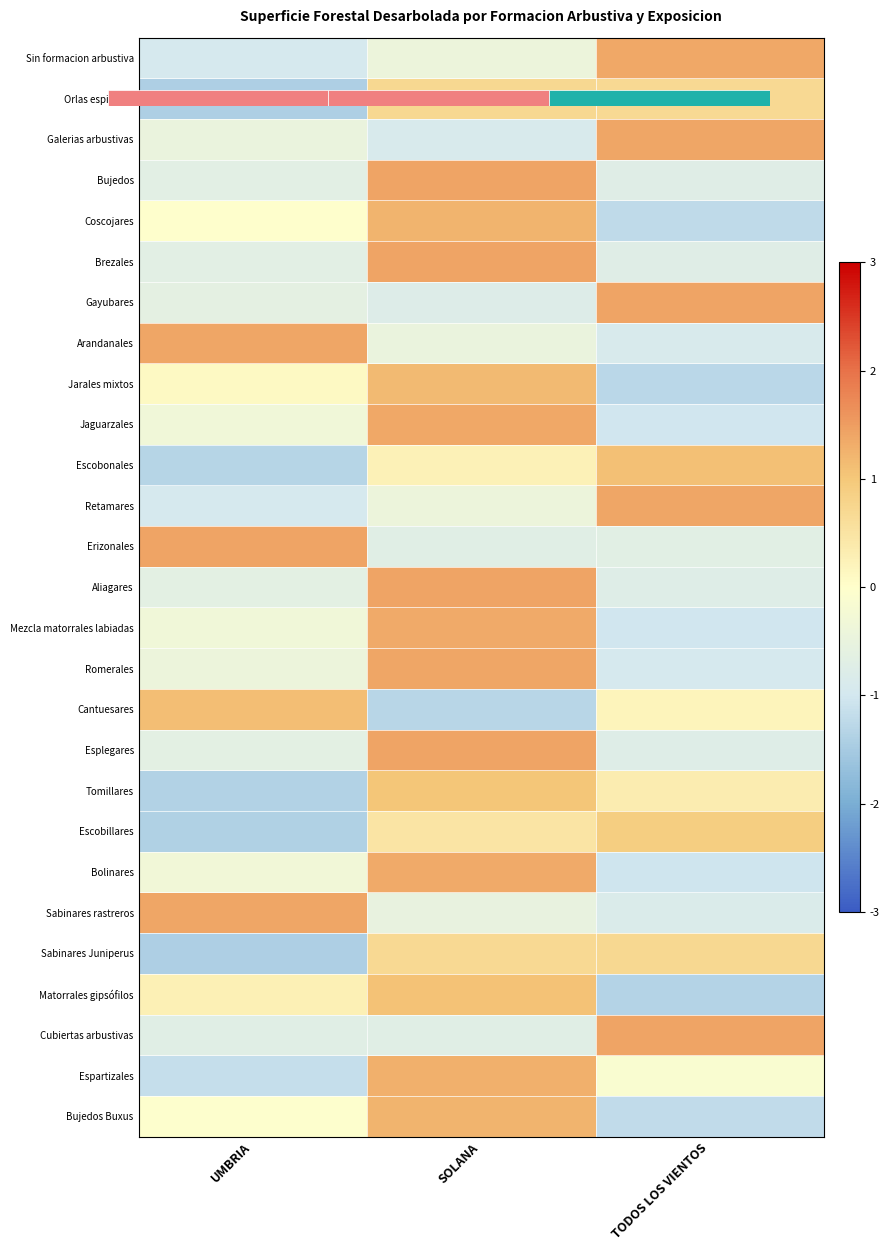

At which label does Escobonales reach its peak?

TODOS LOS VIENTOS